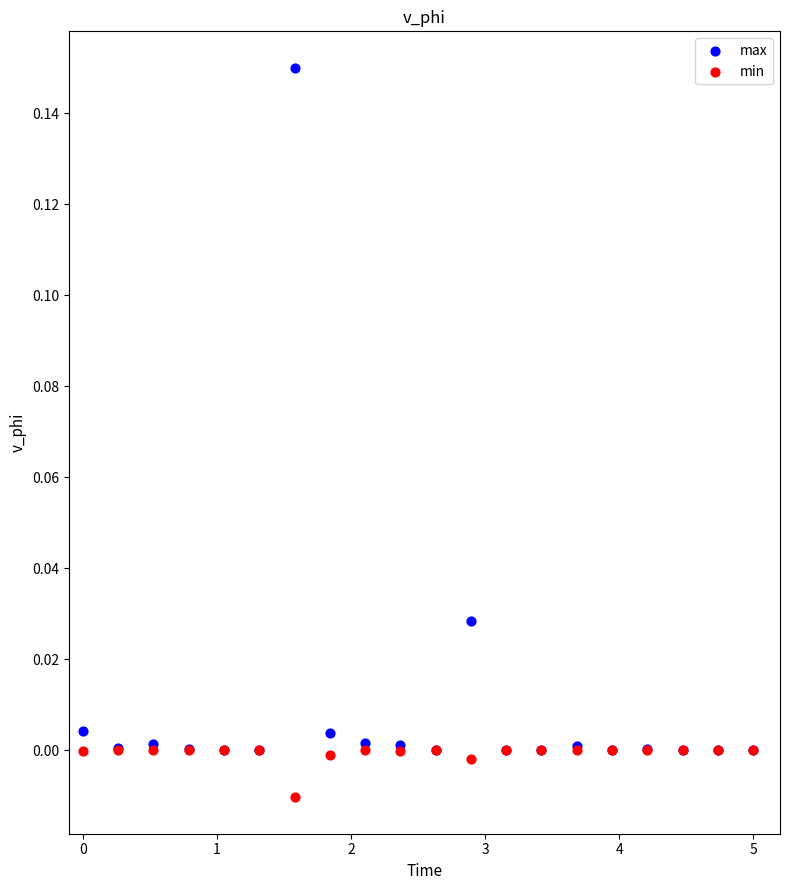

Which series contains the lowest Y value?

min